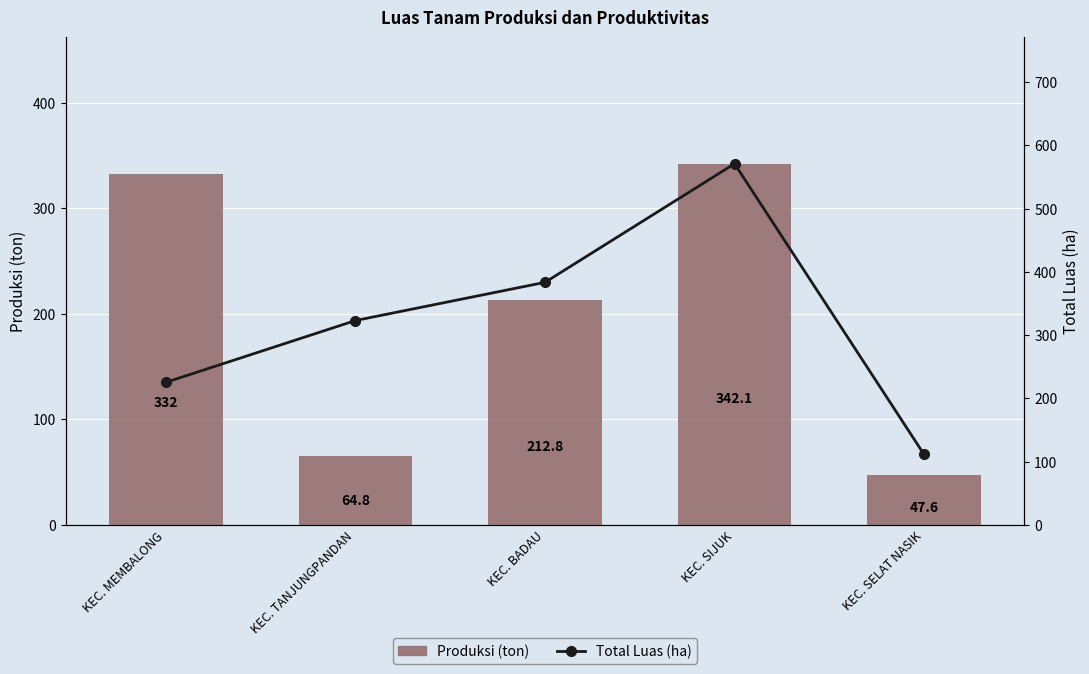

What is the minimum value shown in the chart?

47.6